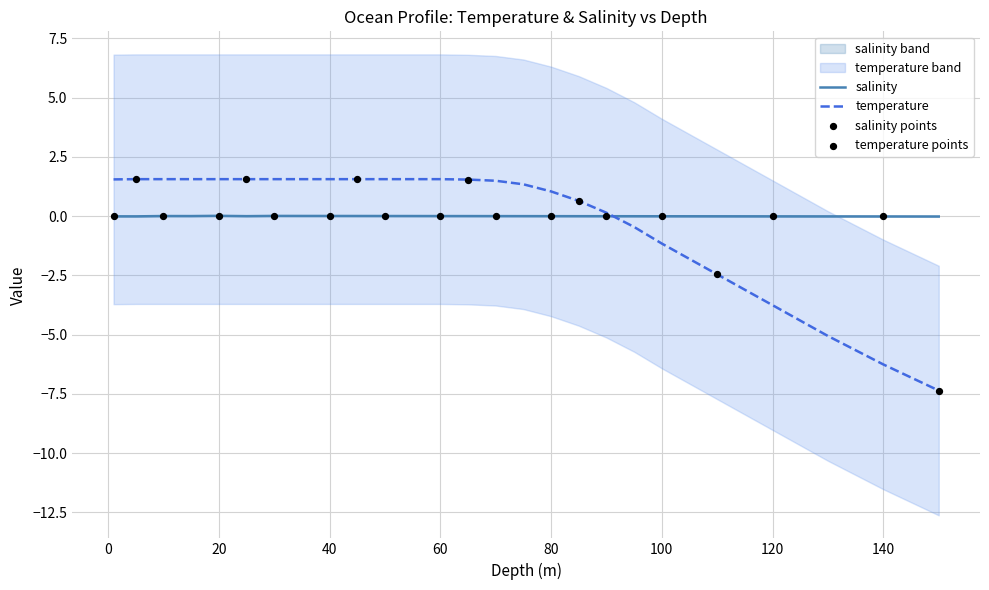

What are all the series names shown in the legend?

temperature, salinity